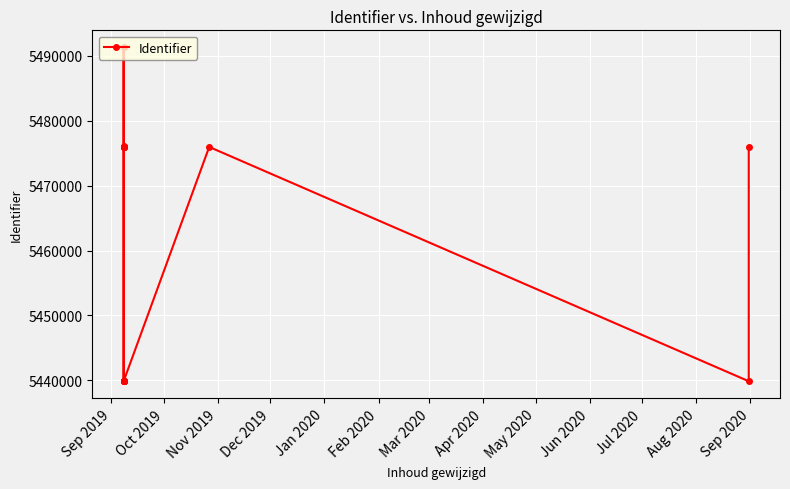

The value at Aug 2020 is 9784849. True or false?

False